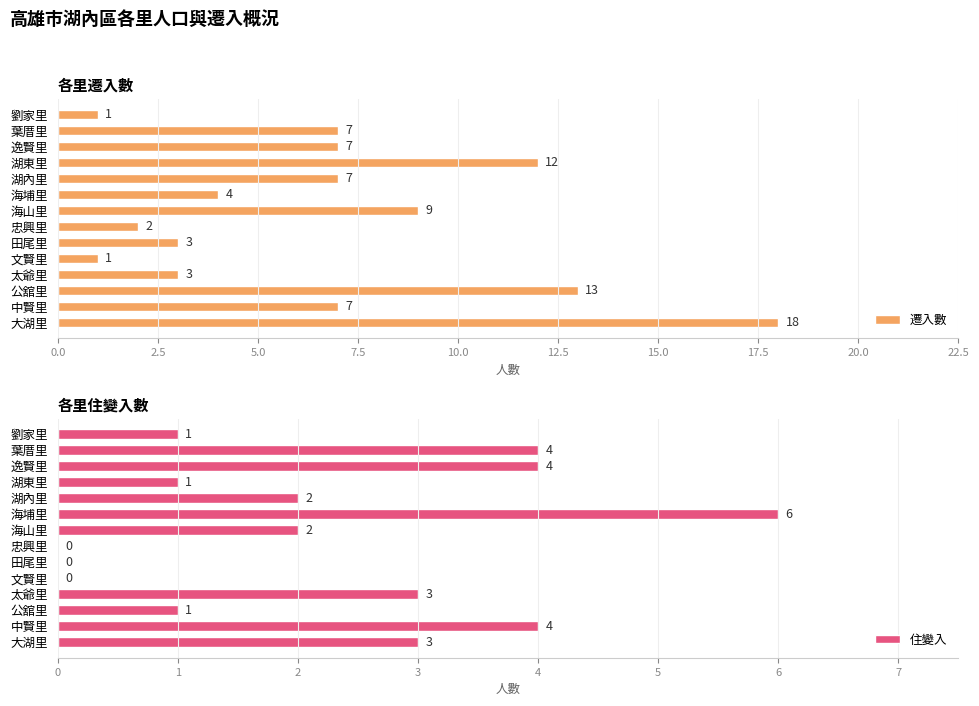

Which category has the highest value in the 遷入數 series?

大湖里